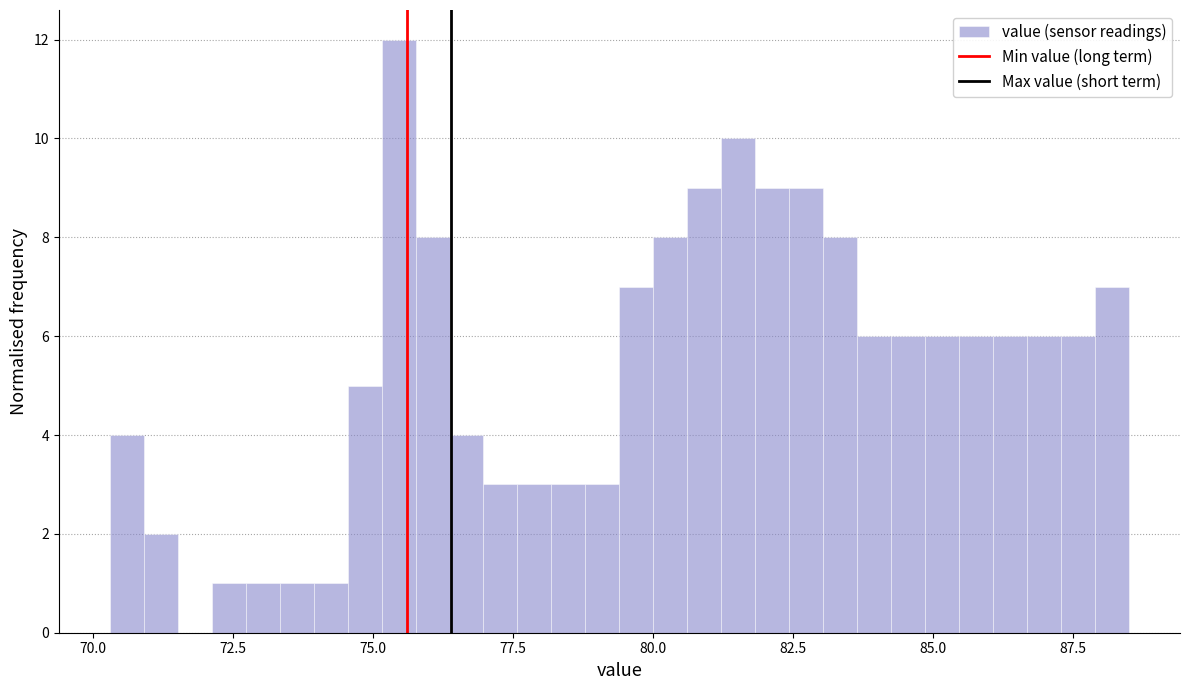

Read against the x-axis, roughly where is the centre of the tallest bar?

75.5